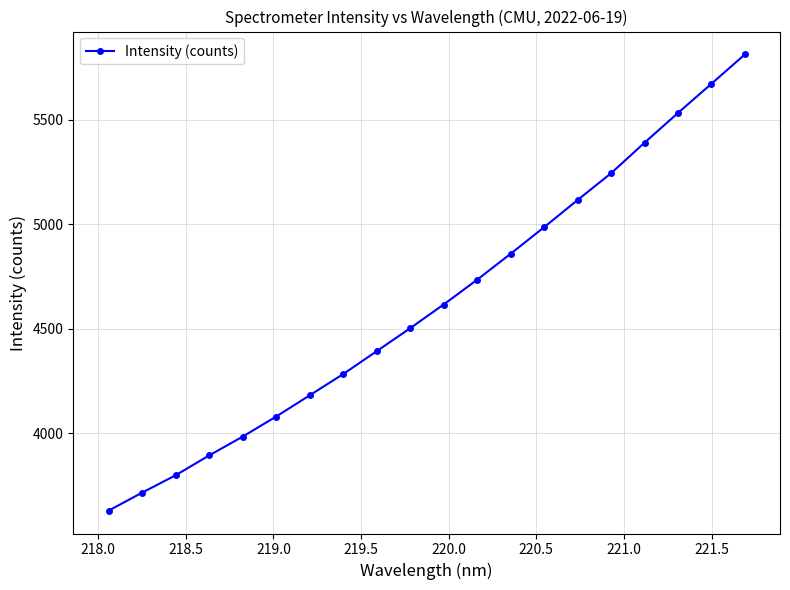

True or false: there are more than 2 points higher than both neighbors.

False